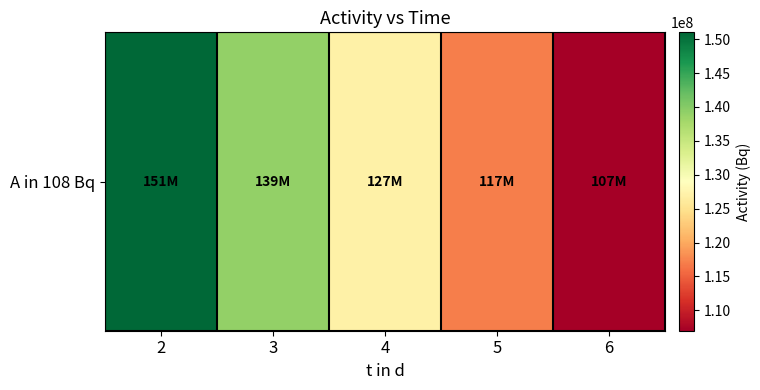

Reading right to left, list all the values displayed in this chart.

107000000	117000000	127000000	139000000	151000000